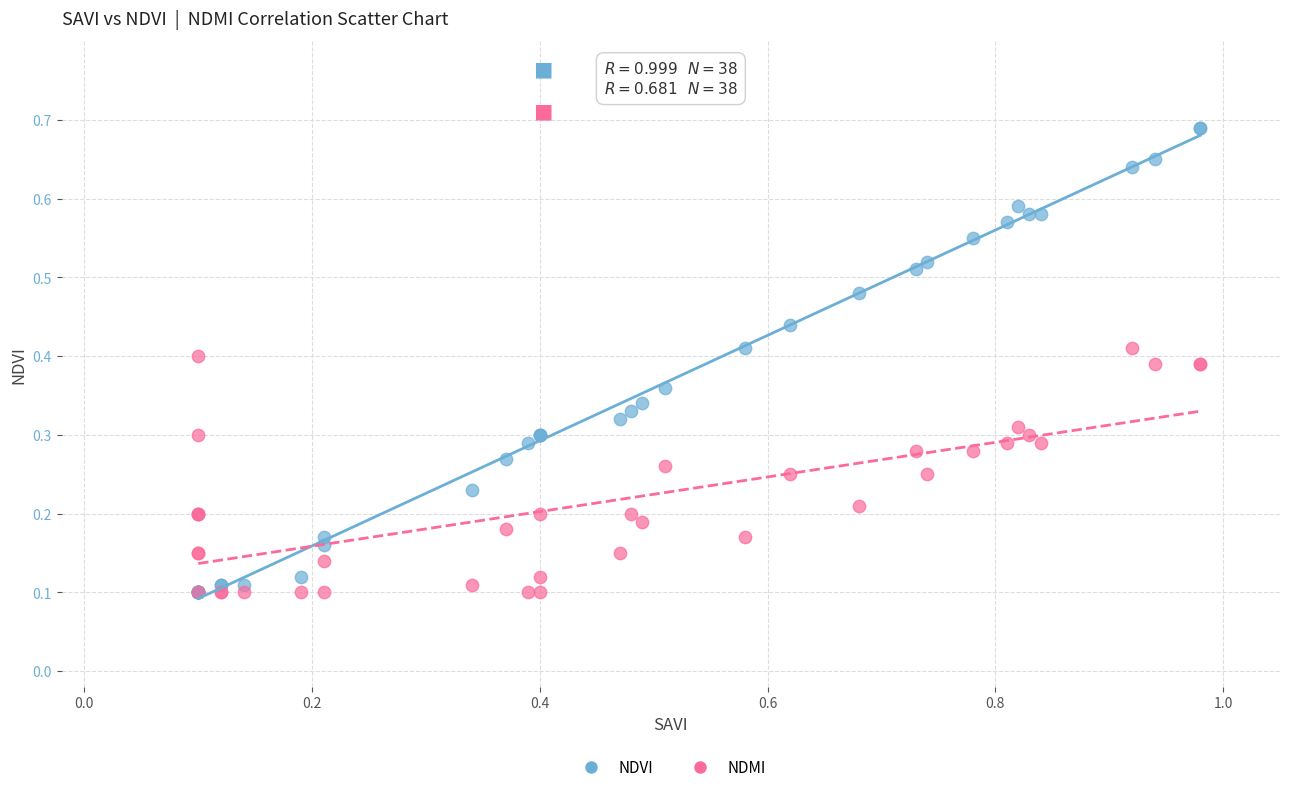

What are all the series names shown in the legend?

NDVI, NDMI